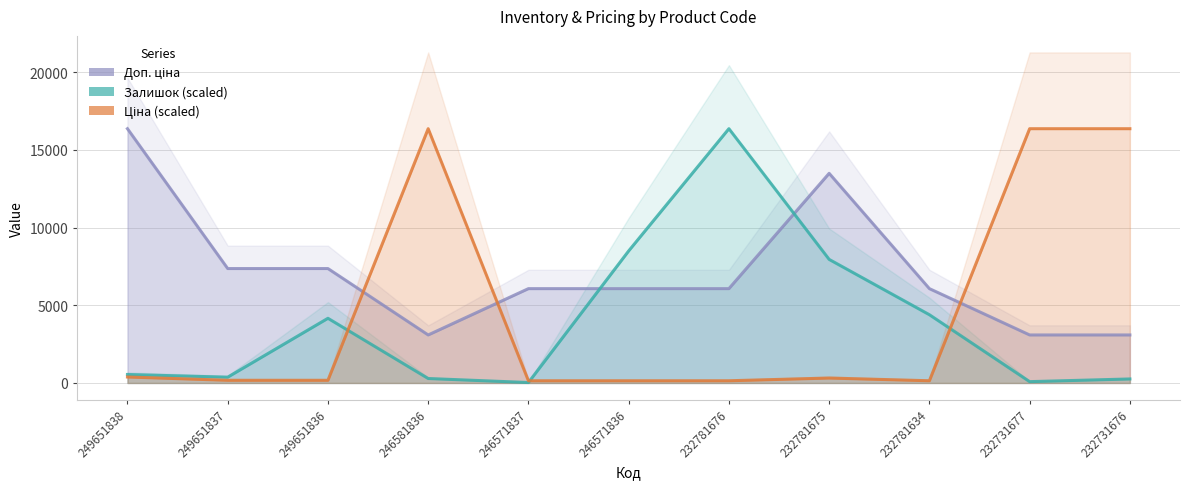

The Доп. ціна series shows 6072.0 at 232781676. True or false?

True